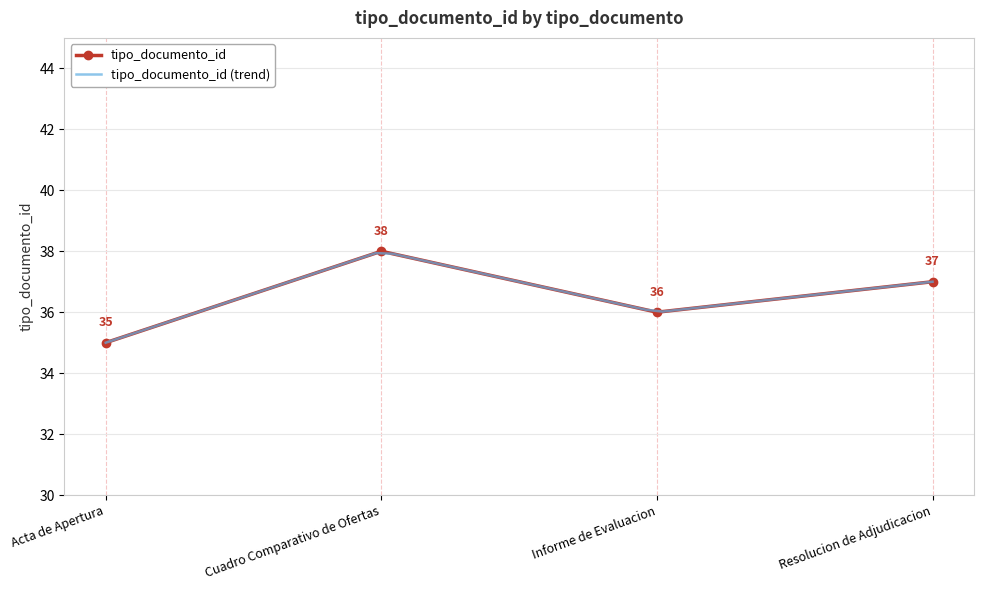

Is this an area chart (filled region under the line)?

No